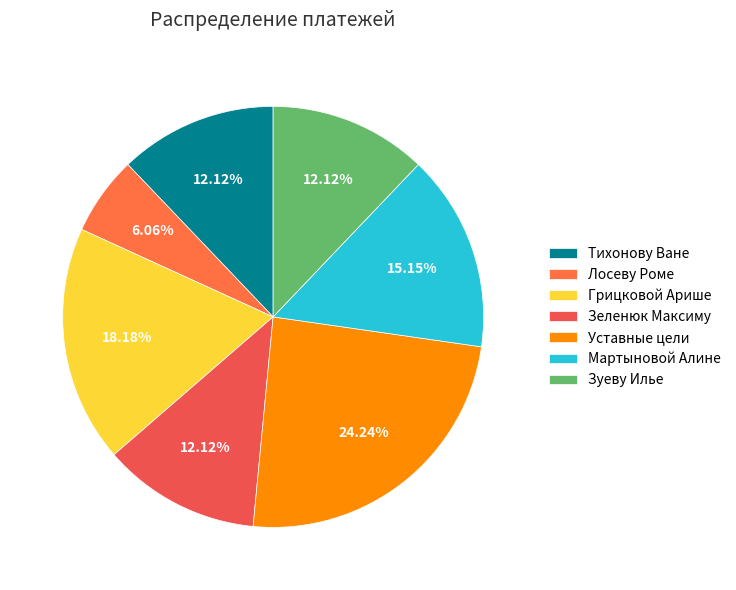

Between Мартыновой Алине and Уставные цели, which is larger?

Уставные цели